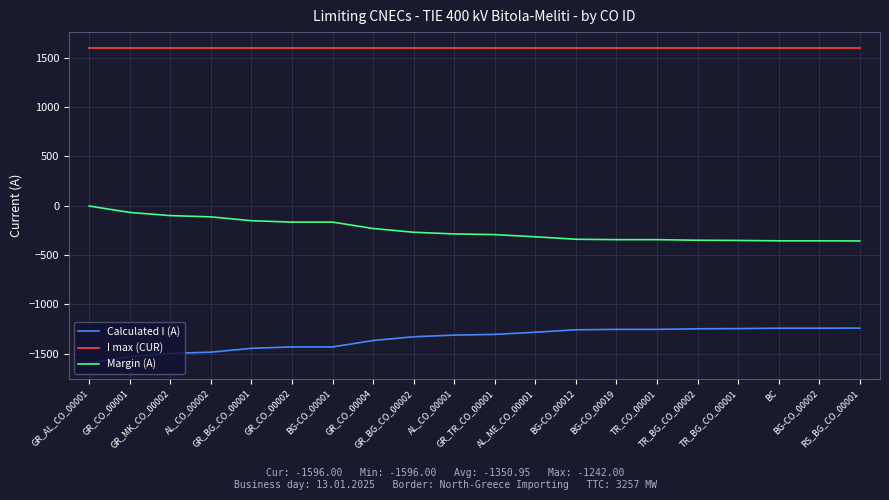

How many lines are shown in the chart?

3